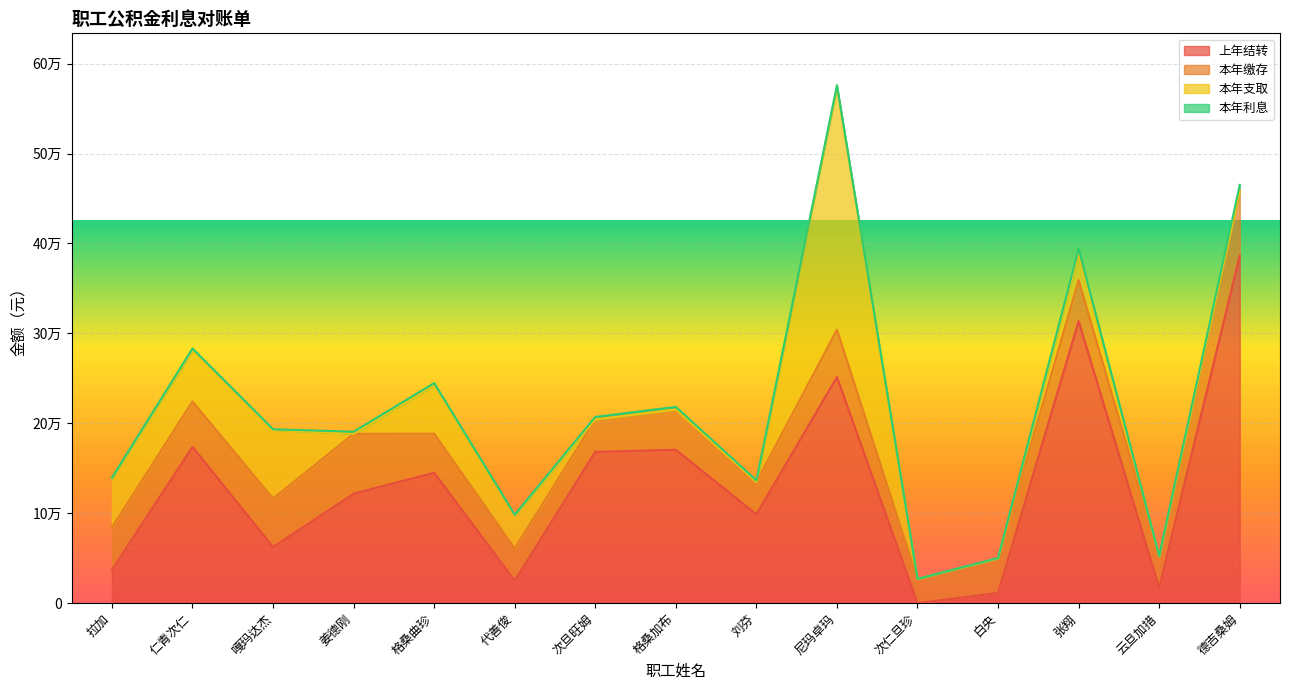

What position from the right is 云旦加措?

2